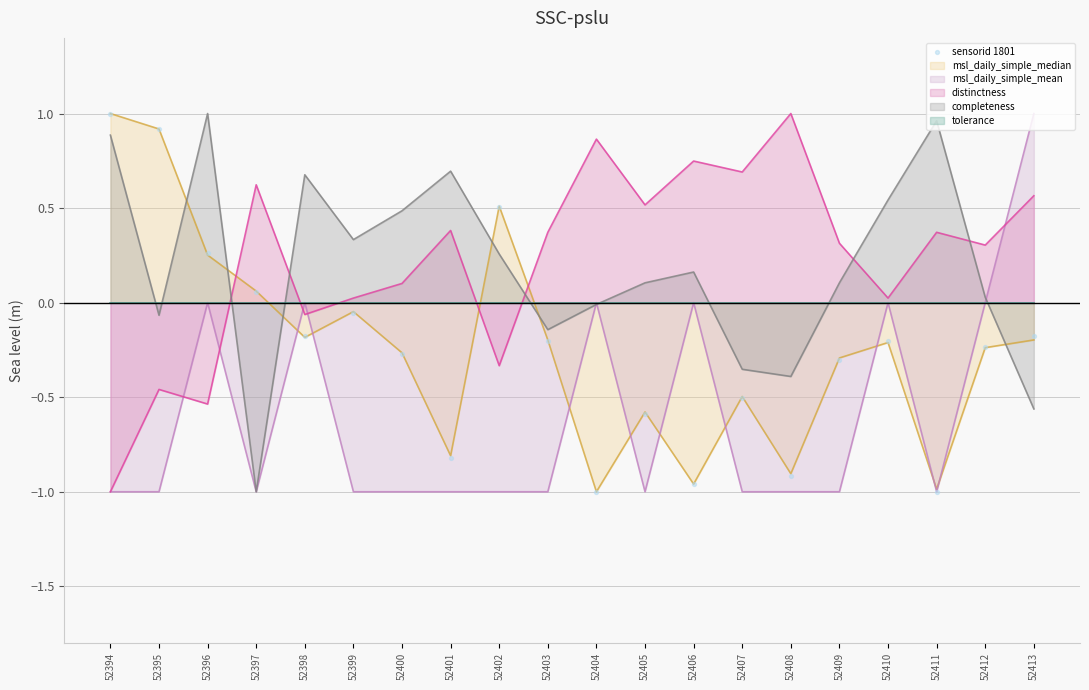

Which has a higher value, 52407 or 52408?

52407